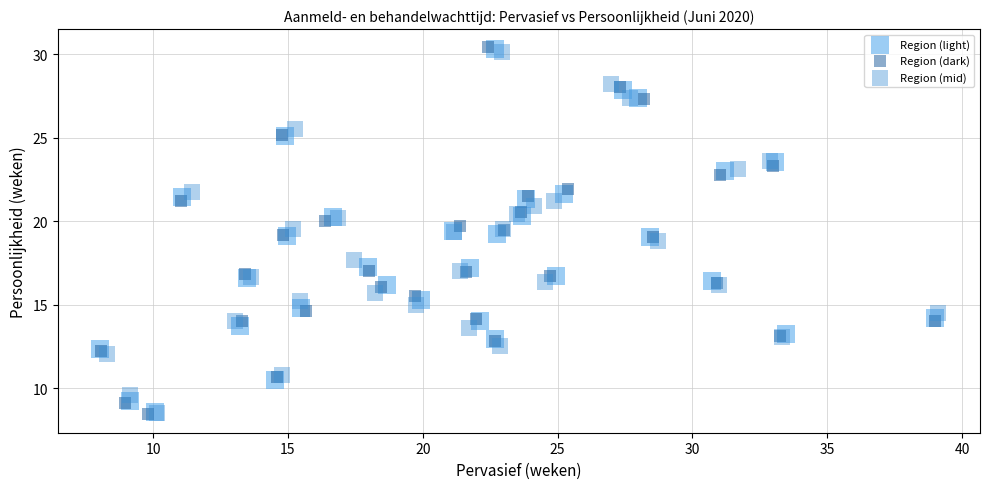

Which series has the widest spread of Y values?

Region (dark)